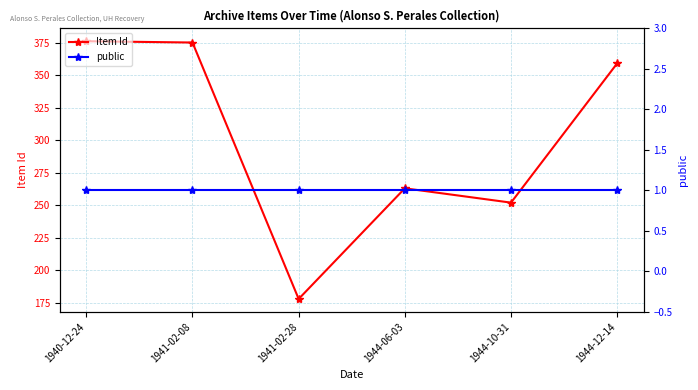

The Item Id series shows 136 at 1944-10-31. True or false?

False